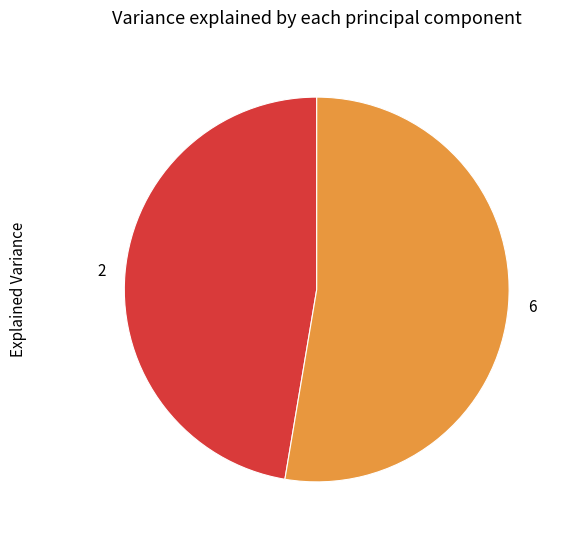

Is there a majority slice in this chart?

Yes